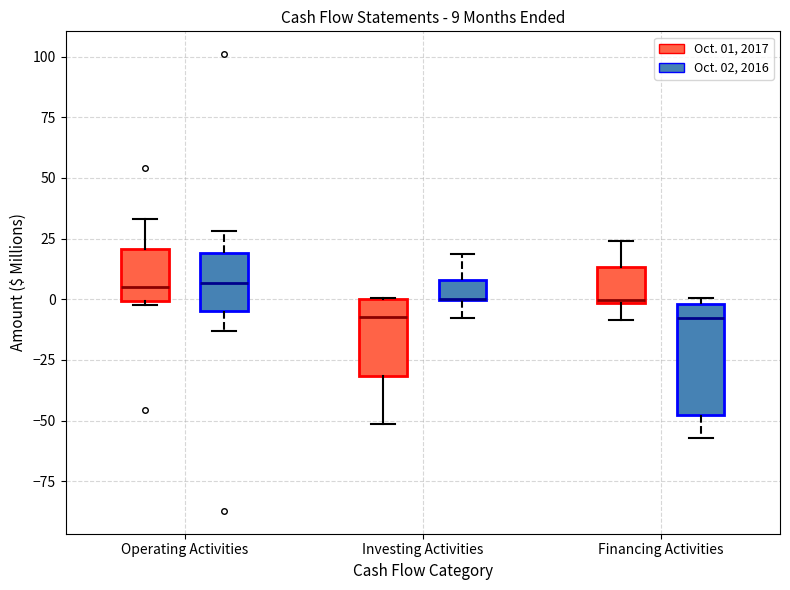

Comparing the boxes themselves (not the whiskers), which one is the tallest?

Financing Activities (Oct. 02, 2016)